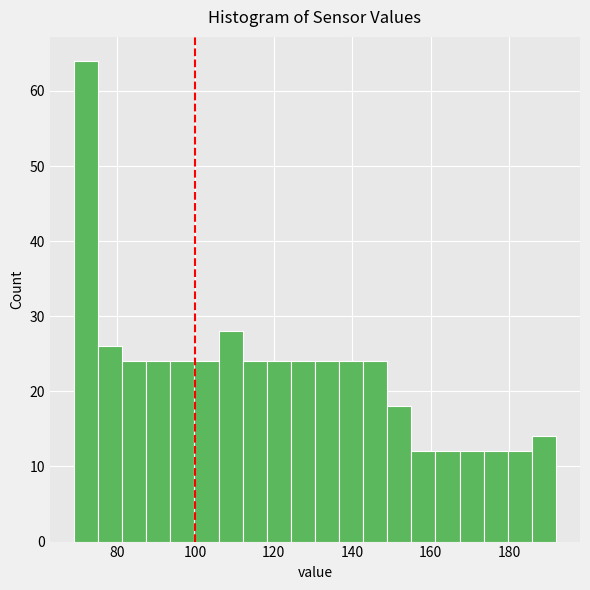

Around what value on the x-axis is the tallest bar? Give the approximate position of its centre, as read against the axis.

72